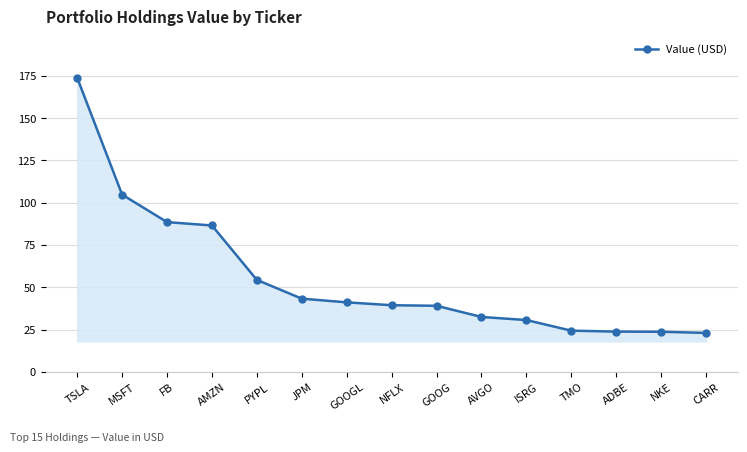

What is the value of the 12th point from the left?

24.4